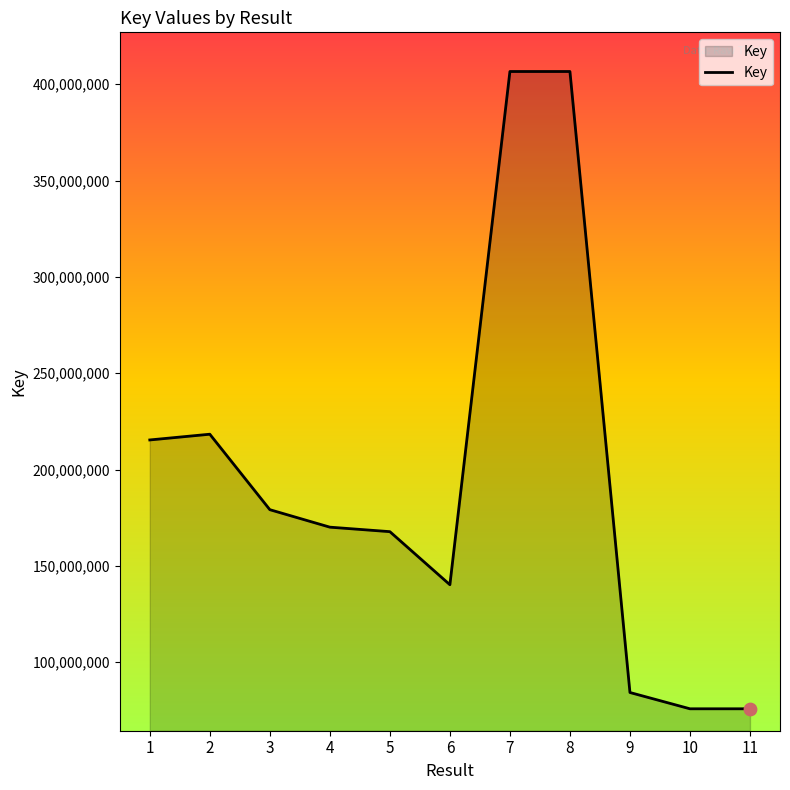

What is the ratio of the value at 7 to the value at 6?

2.9